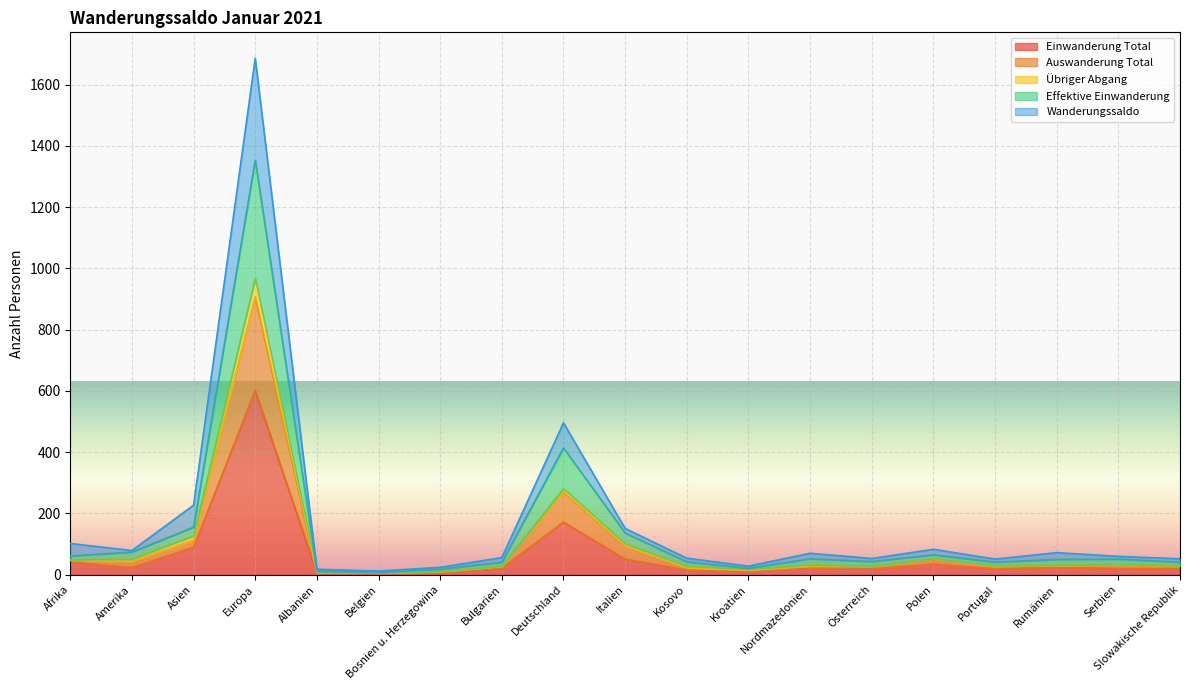

What is the maximum value for Einwanderung Total?

602